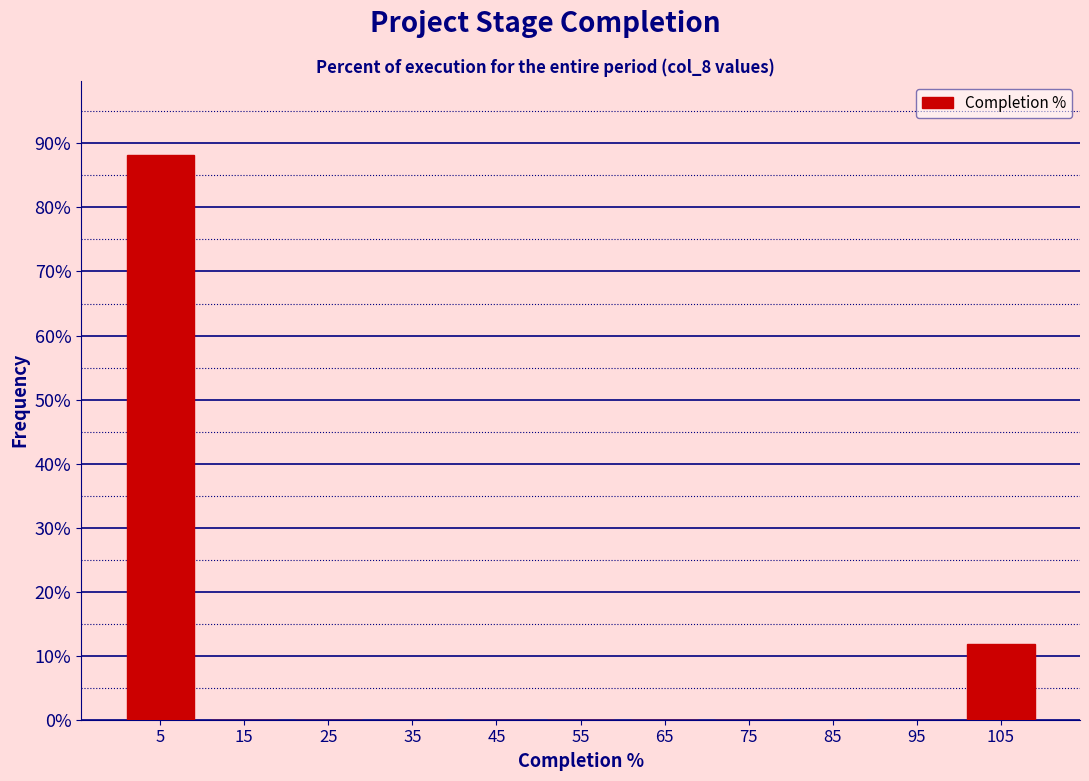

Reading left to right, list every bar in this chart as the range it spans on the x-axis followed by its height. The values are not printed on the chart, so give them approximately, as read against the axis.

0 to 10: 88
10 to 20: 0
20 to 30: 0
30 to 40: 0
40 to 50: 0
50 to 60: 0
60 to 70: 0
70 to 80: 0
80 to 90: 0
90 to 100: 0
100 to 110: 12